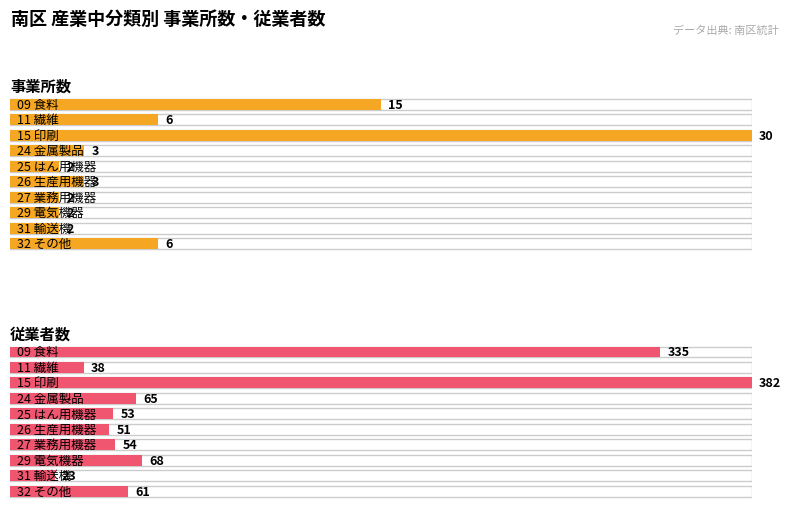

How many data points in 従業者数 are above 61?

4